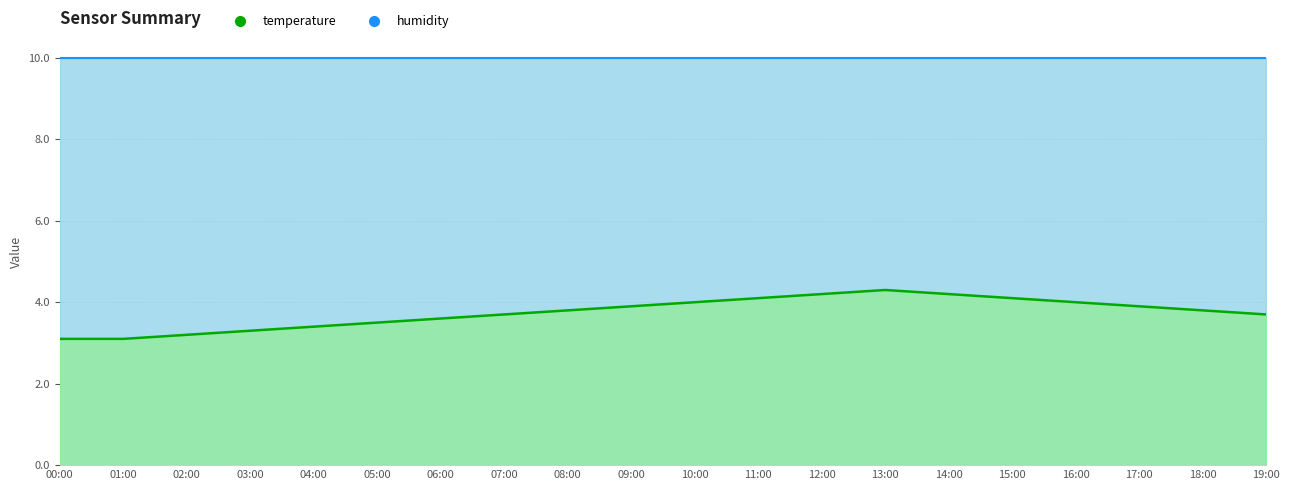

Reading right to left, list all the values displayed in this chart.

3.7	3.8	3.9	4.0	4.1	4.2	4.3	4.2	4.1	4.0	3.9	3.8	3.7	3.6	3.5	3.4	3.3	3.2	3.1	3.1